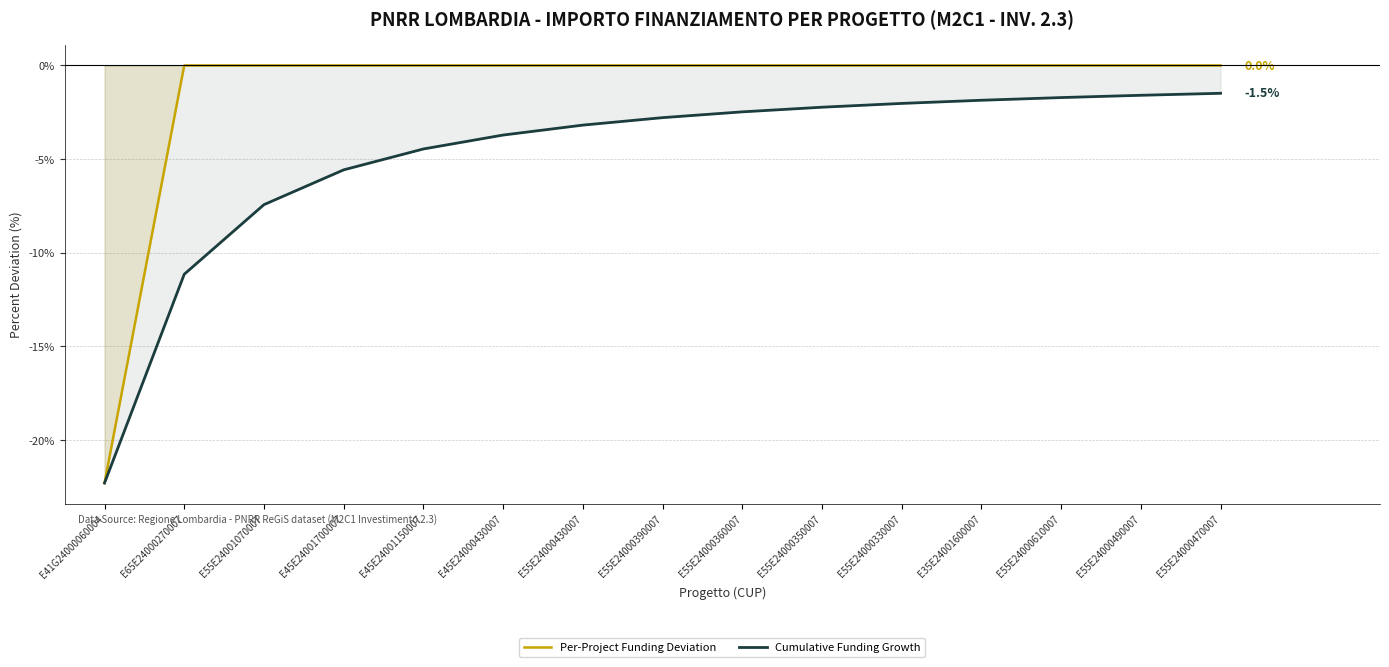

List the series in order of their peak value, lowest first.

Cumulative Funding Growth, Per-Project Funding Deviation